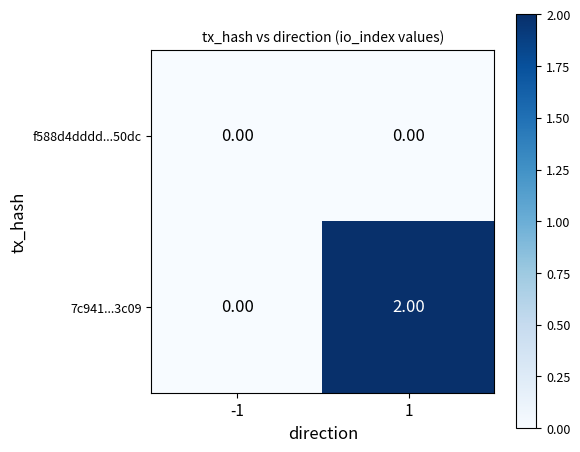

Is the value of f588d4dddd...50dc at 1 greater than the value of 7c941...3c09 at 1?

No